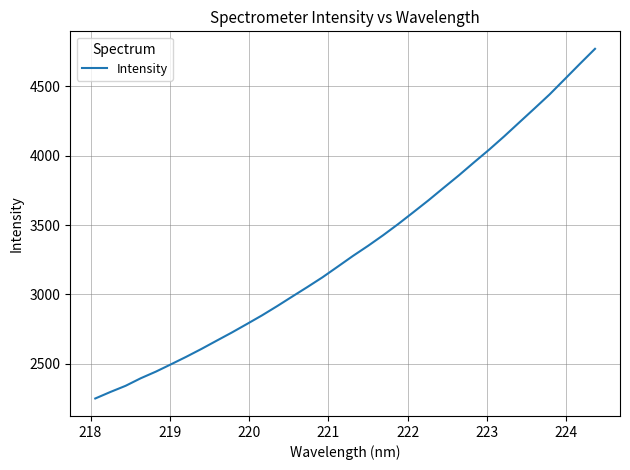

Does the chart have visible grid lines?

Yes